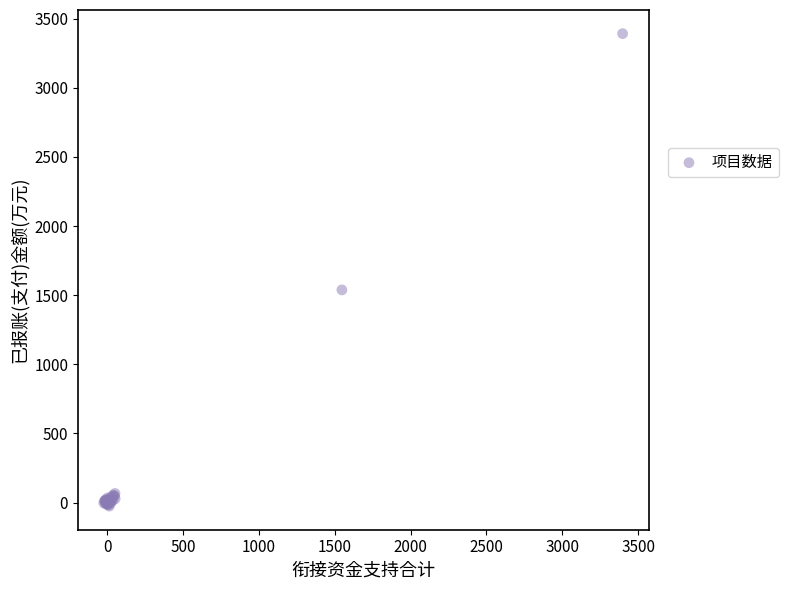

What Y value in the scatter plot is closest to 1682?

1538.0